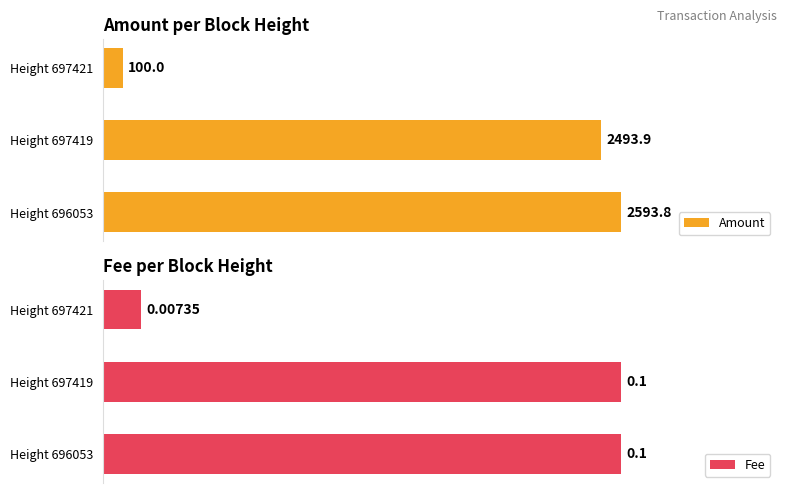

What are all the series names shown in the legend?

Amount, Fee